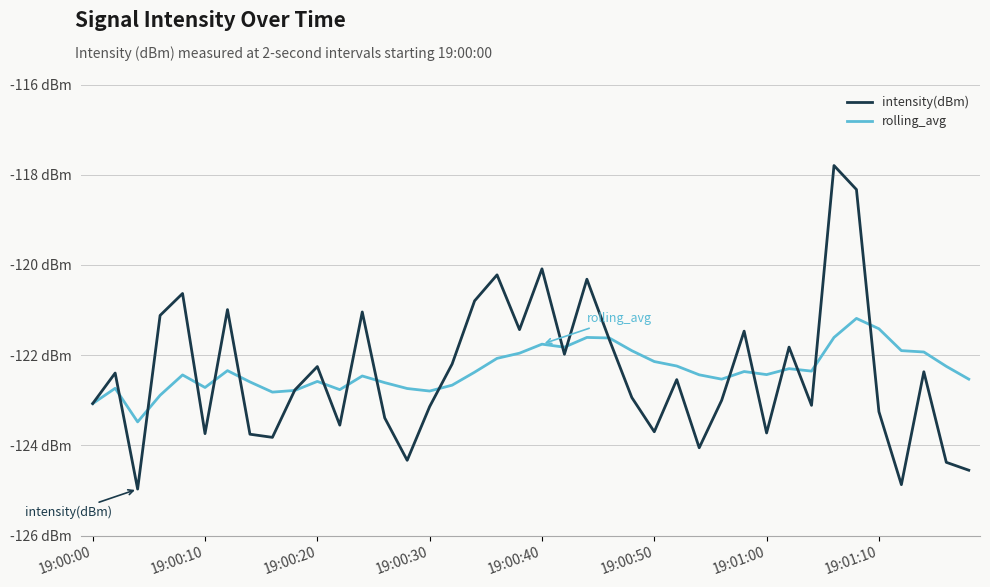

What is the label of the 40th point from the right?

19:00:00